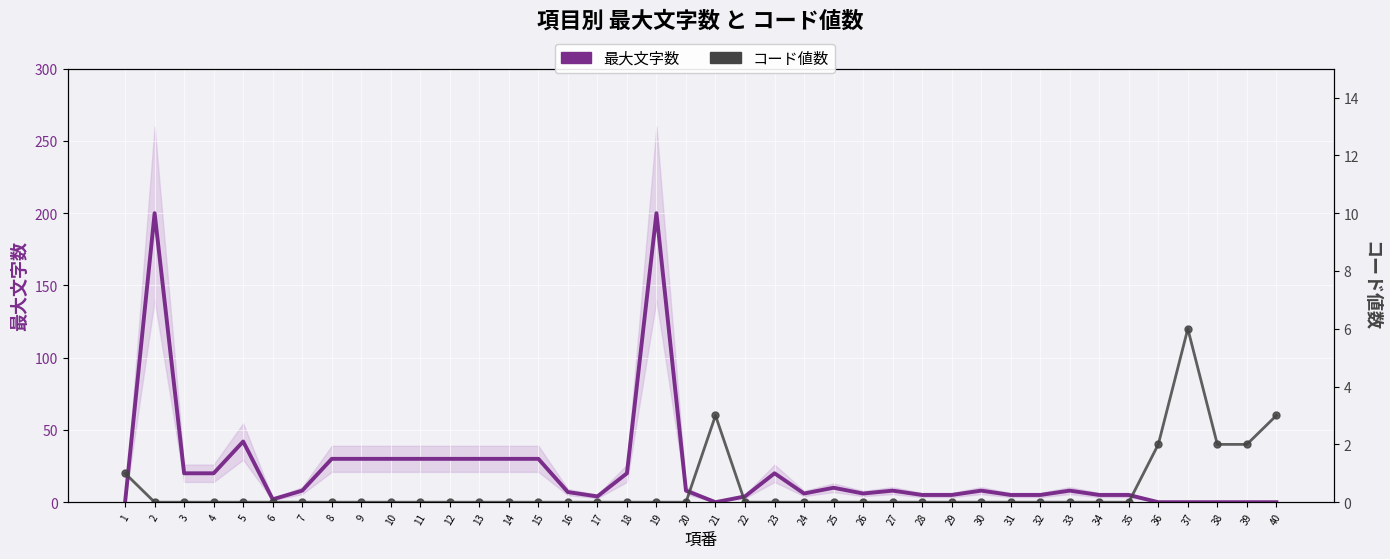

The 最大文字数 series shows 1 at 24. True or false?

False